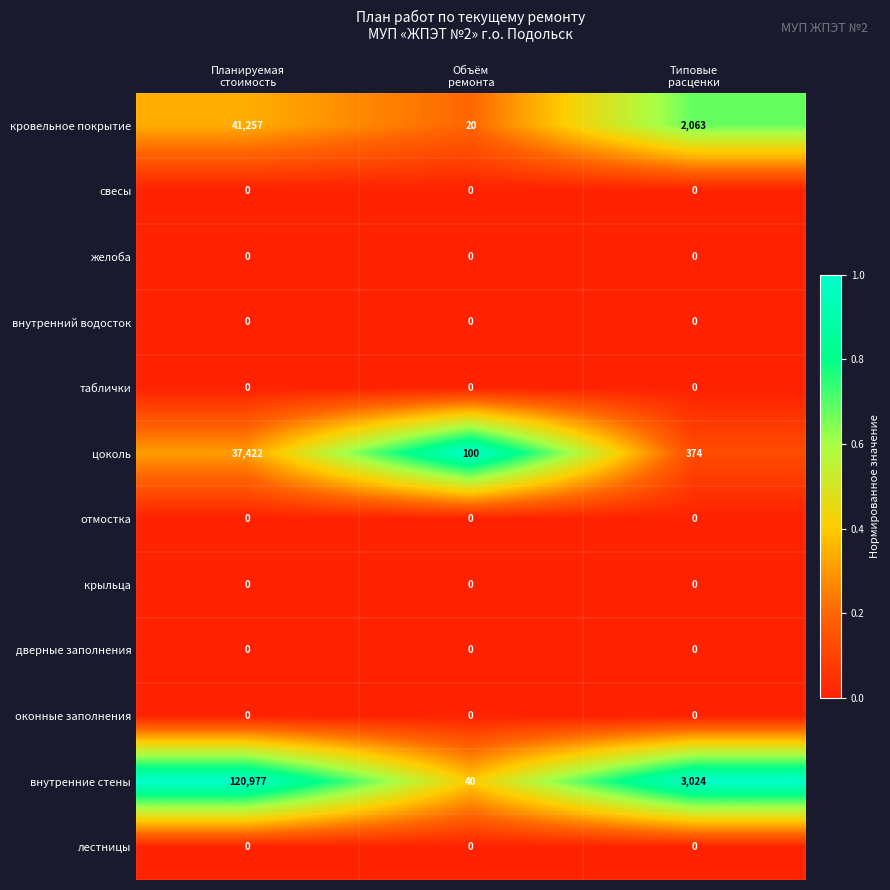

Which series changed the most between Планируемая
стоимость and Типовые
расценки?

внутренние стены